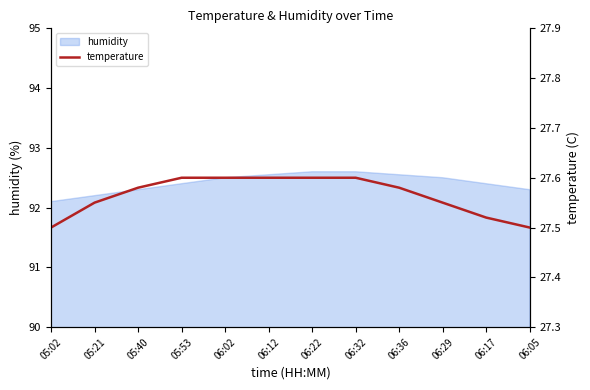

Reading left to right, what are all the values shown in this chart?

27.5	27.6	27.6	27.6	27.6	27.6	27.6	27.6	27.6	27.6	27.5	27.5